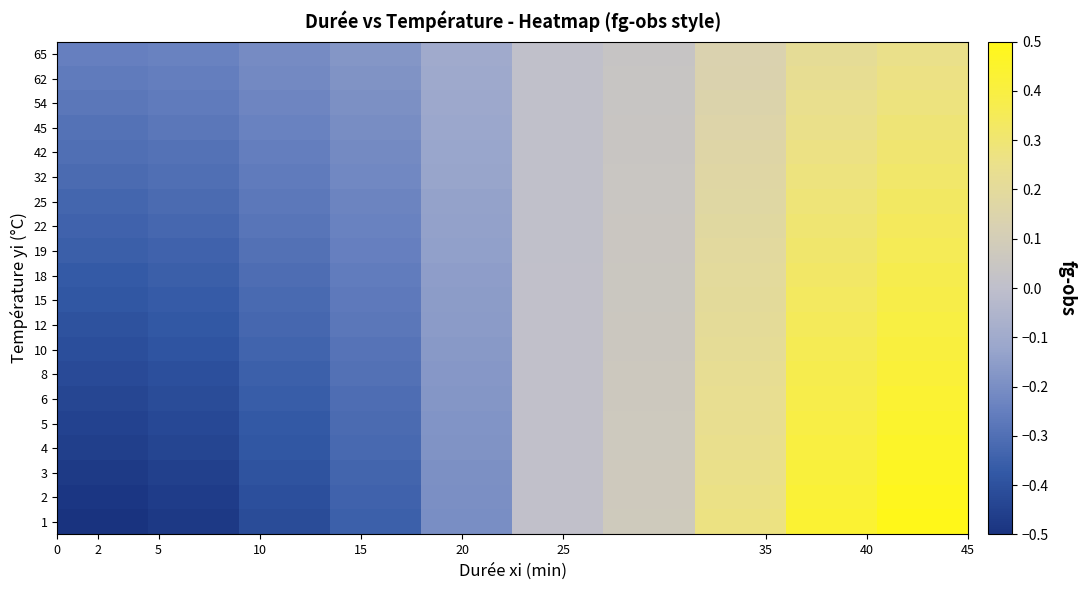

Reading left to right, transcribe all the data shown in this chart.

65: -0.2	-0.2	-0.2	-0.2	-0.1	0.0	0.0	0.1	0.2	0.2
62: -0.3	-0.3	-0.2	-0.2	-0.1	0.0	0.0	0.1	0.2	0.3
54: -0.3	-0.3	-0.2	-0.2	-0.1	0.0	0.0	0.1	0.2	0.3
45: -0.3	-0.3	-0.2	-0.2	-0.1	0.0	0.0	0.2	0.3	0.3
42: -0.3	-0.3	-0.3	-0.2	-0.1	0.0	0.0	0.2	0.3	0.3
32: -0.3	-0.3	-0.3	-0.2	-0.1	0.0	0.0	0.2	0.3	0.3
25: -0.3	-0.3	-0.3	-0.2	-0.1	0.0	0.0	0.2	0.3	0.3
22: -0.3	-0.3	-0.3	-0.2	-0.1	0.0	0.1	0.2	0.3	0.3
19: -0.4	-0.3	-0.3	-0.2	-0.1	0.0	0.1	0.2	0.3	0.4
18: -0.4	-0.4	-0.3	-0.3	-0.1	0.0	0.1	0.2	0.3	0.4
15: -0.4	-0.4	-0.3	-0.3	-0.2	0.0	0.1	0.2	0.3	0.4
12: -0.4	-0.4	-0.3	-0.3	-0.2	0.0	0.1	0.2	0.3	0.4
10: -0.4	-0.4	-0.3	-0.3	-0.2	0.0	0.1	0.2	0.4	0.4
8: -0.4	-0.4	-0.3	-0.3	-0.2	0.0	0.1	0.2	0.4	0.4
6: -0.4	-0.4	-0.4	-0.3	-0.2	0.0	0.1	0.2	0.4	0.4
5: -0.4	-0.4	-0.4	-0.3	-0.2	0.0	0.1	0.2	0.4	0.4
4: -0.5	-0.4	-0.4	-0.3	-0.2	0.0	0.1	0.2	0.4	0.5
3: -0.5	-0.5	-0.4	-0.3	-0.2	0.0	0.1	0.3	0.4	0.5
2: -0.5	-0.5	-0.4	-0.3	-0.2	0.0	0.1	0.3	0.4	0.5
1: -0.5	-0.5	-0.4	-0.4	-0.2	0.0	0.1	0.3	0.4	0.5